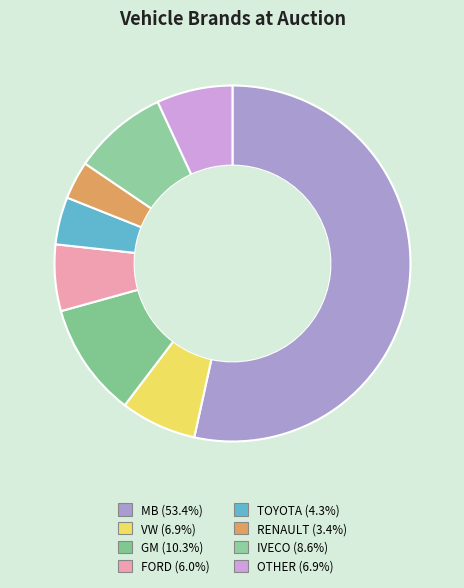

What is the ratio of the value at VW to the value at FORD?

1.1